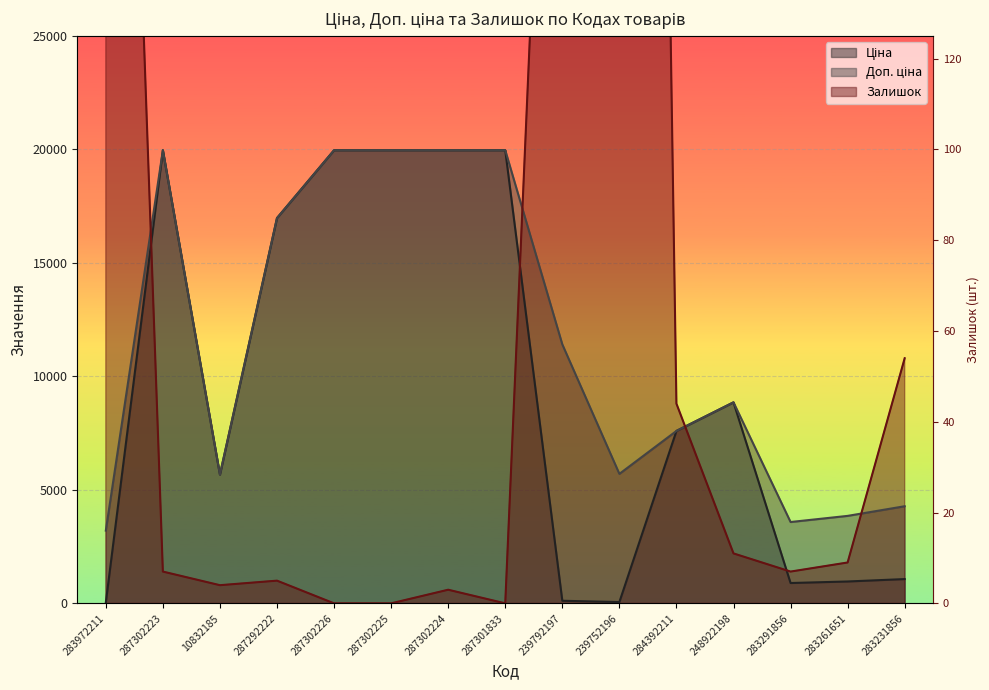

At which label does Залишок reach its peak?

239752196